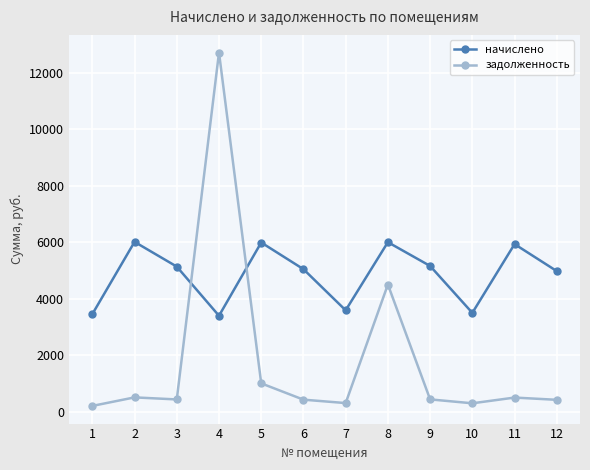

True or false: задолженность and начислено cross at least once.

True